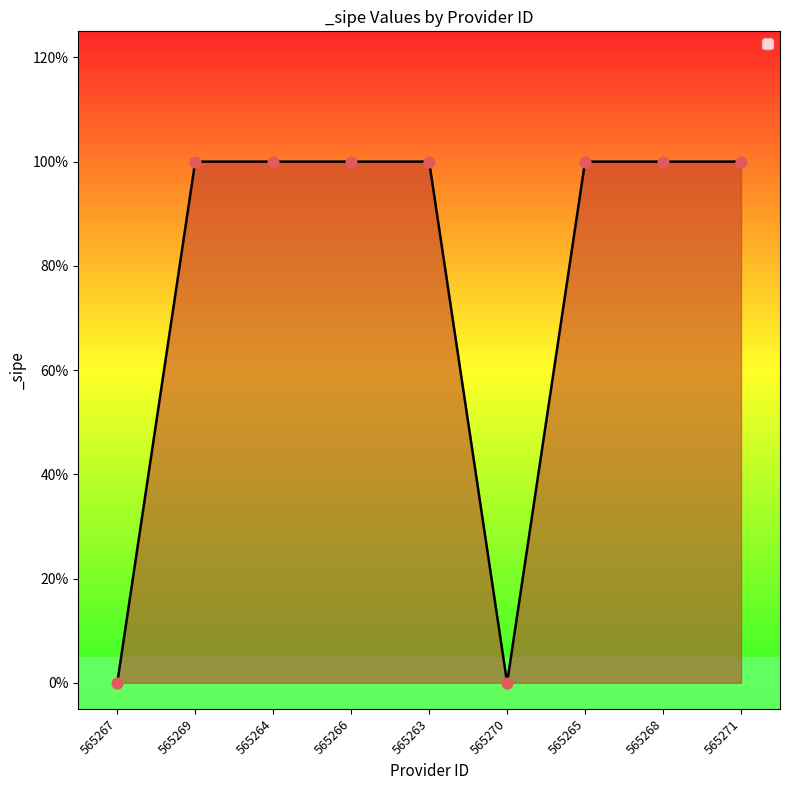

What is the ratio of the value at 565266 to the value at 565271?

1.0